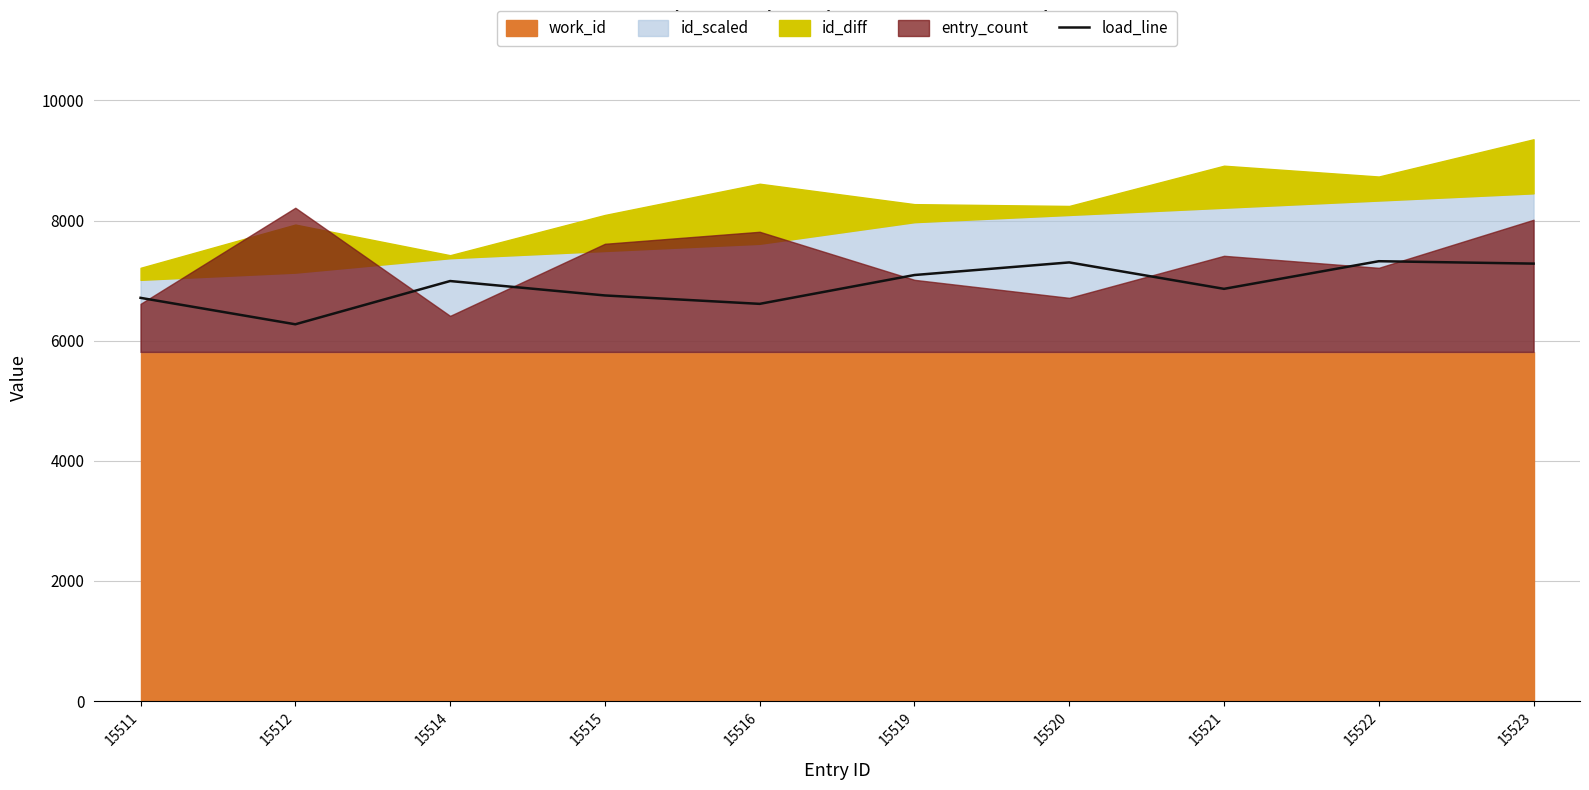

What is the difference between the maximum and minimum values?

1050